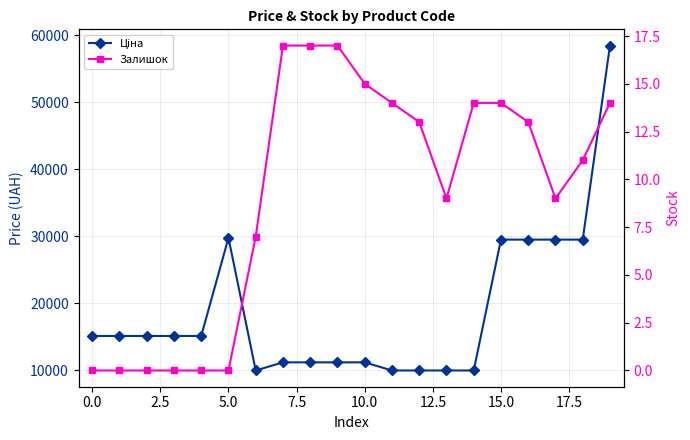

Between 12 and 15, which series saw the biggest shift?

Ціна